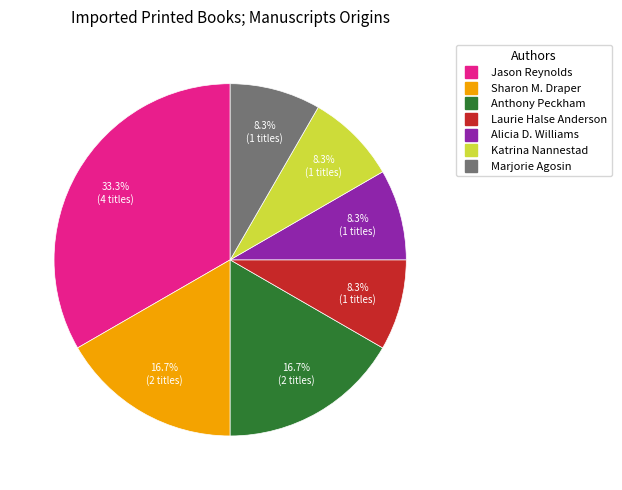

Count the number of slices in the pie.

7